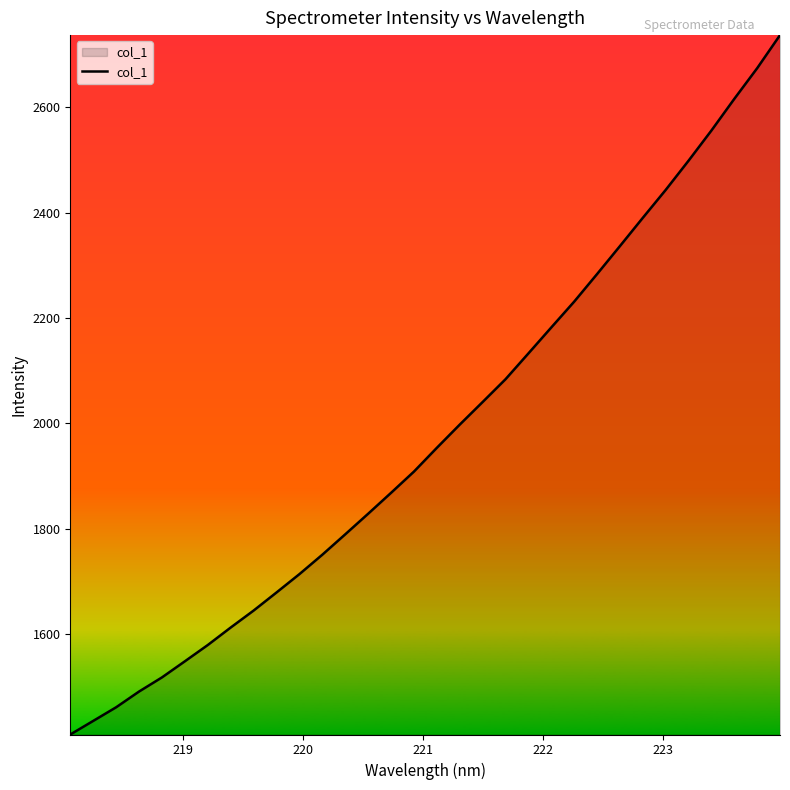

What is the maximum value shown in the chart?

2737.2